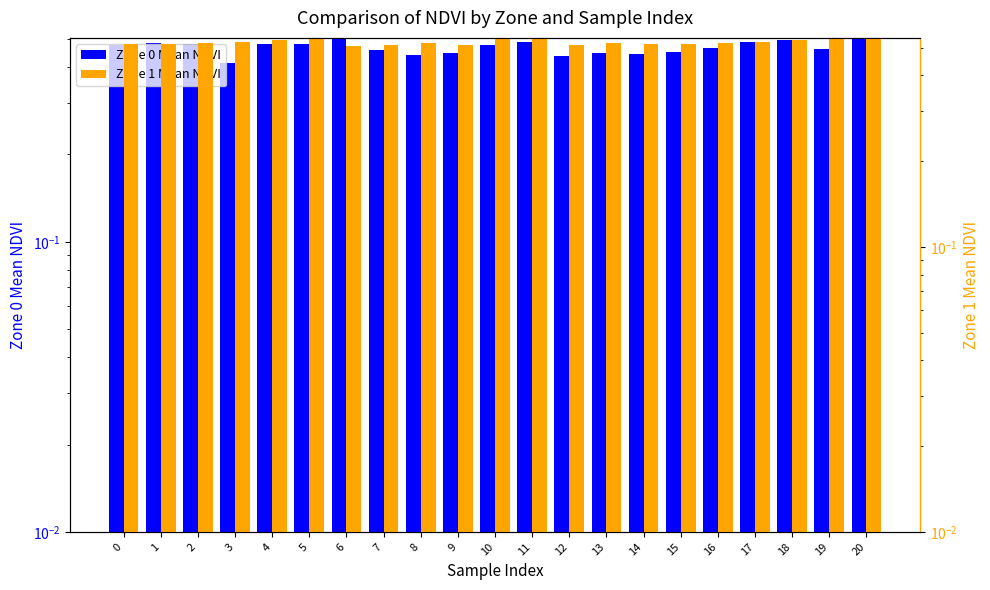

List the series in order of their overall mean, highest first.

Zone 1 Mean NDVI, Zone 0 Mean NDVI